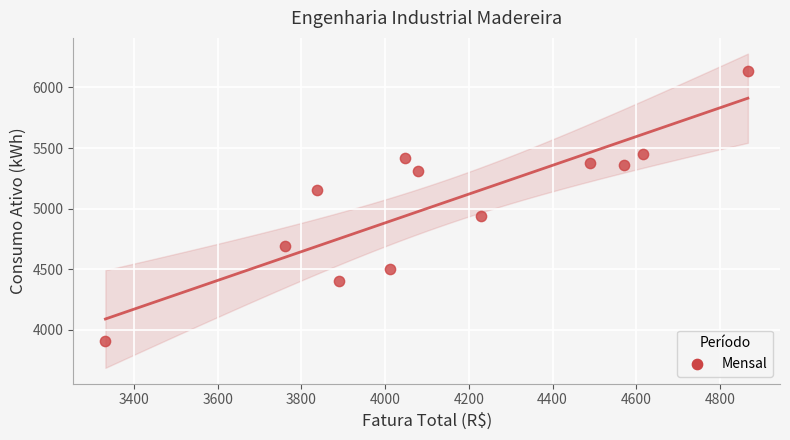

What is the average Y value?

5054